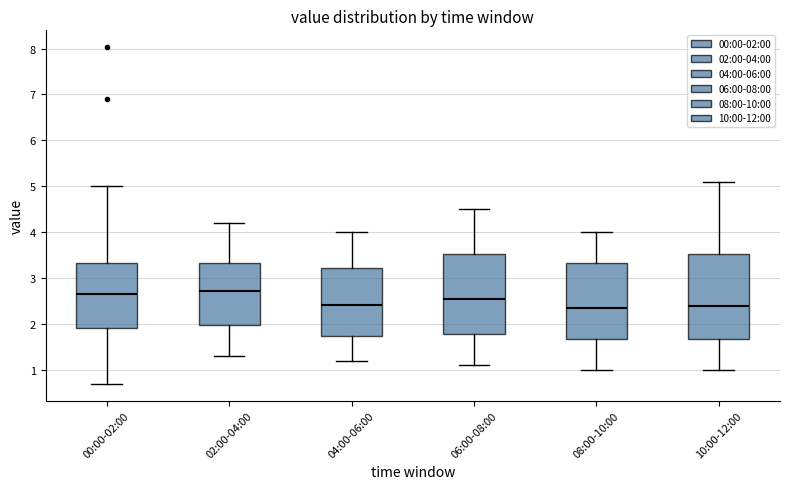

Where does the lower whisker of the box for 00:00-02:00 end on the y-axis? The values are not printed on the chart, so give them approximately, as read against the axis.

0.7